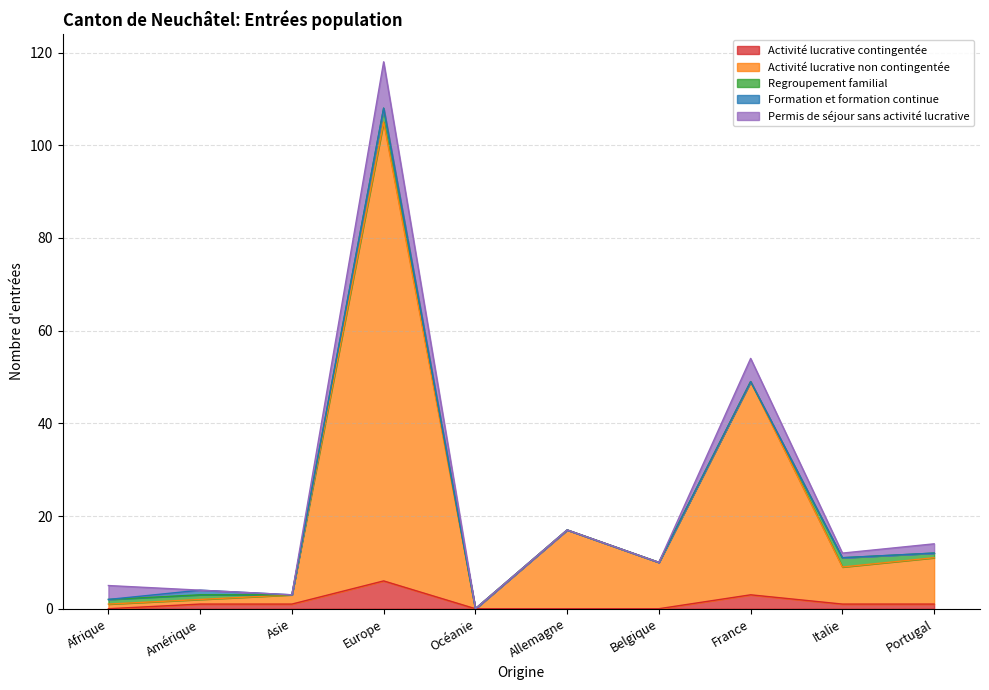

Where do Permis de séjour sans activité lucrative and Activité lucrative non contingentée first cross each other?

Afrique and Amérique